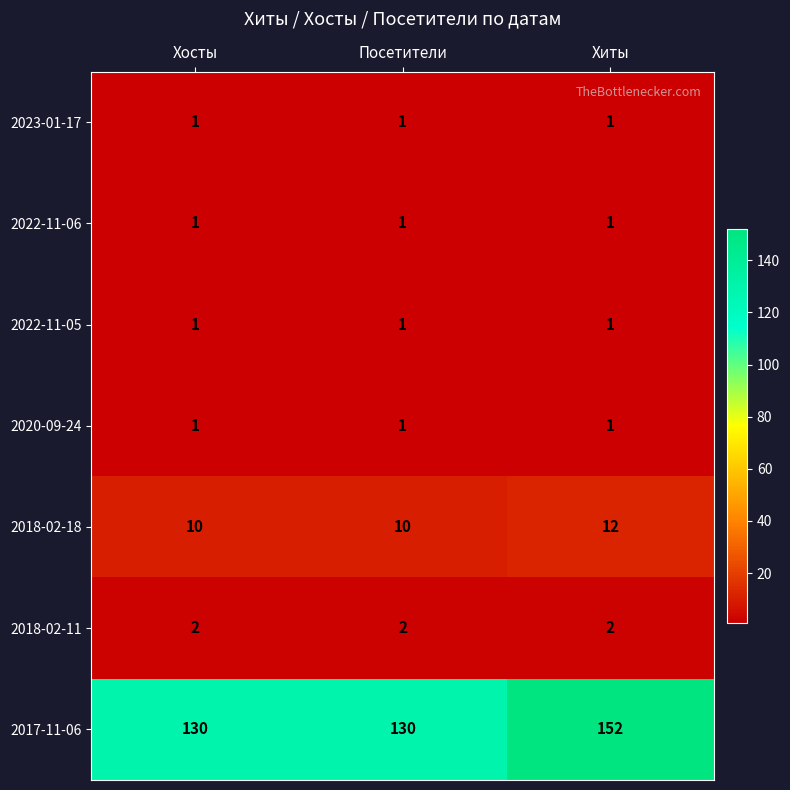

What is the average value of the 2018-02-18 series?

11